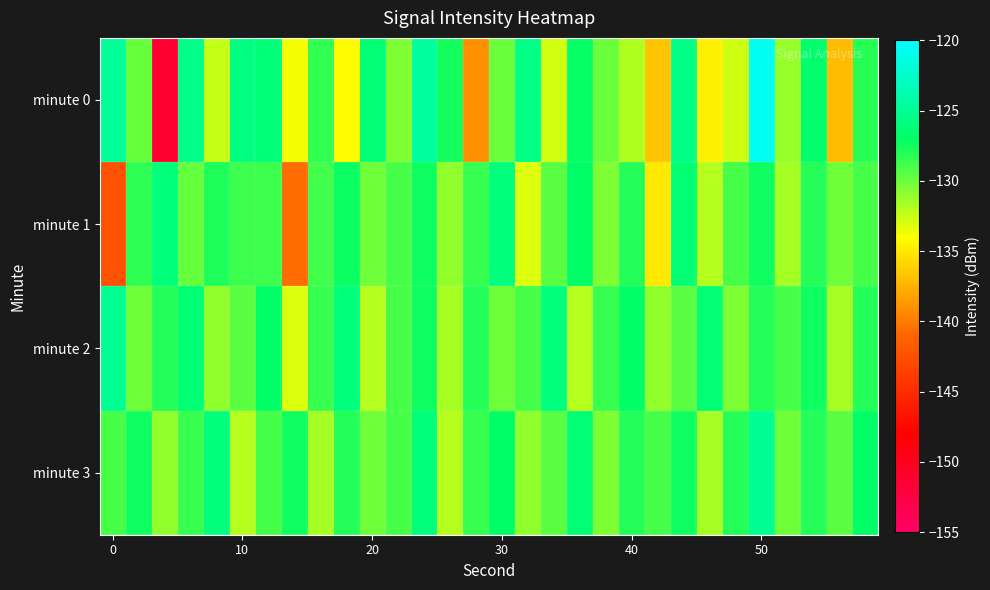

What is the maximum value shown in the chart?

-120.7